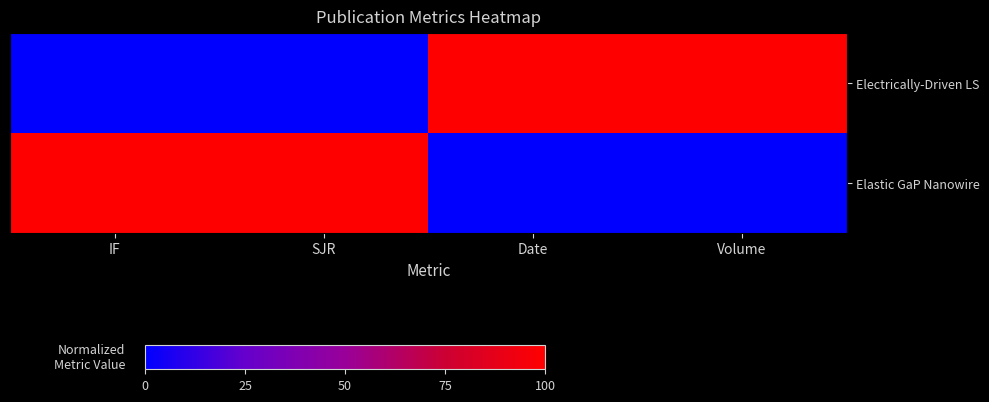

What is the spread (max minus min) of values at SJR?

100